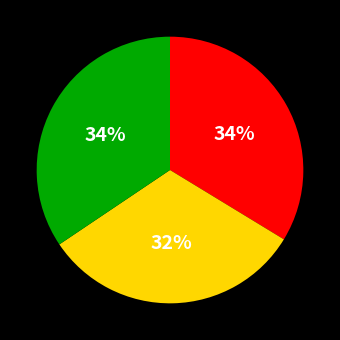

Does any single category account for the majority?

No